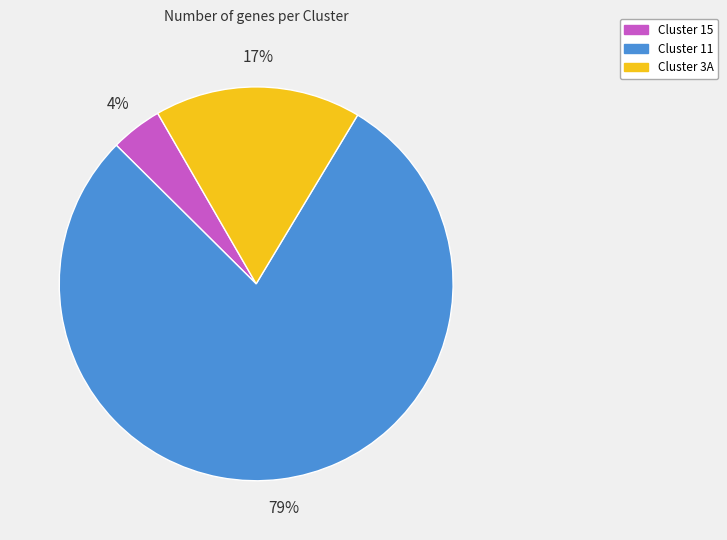

Rank the categories by value from lowest to highest.

Cluster 15, Cluster 3A, Cluster 11